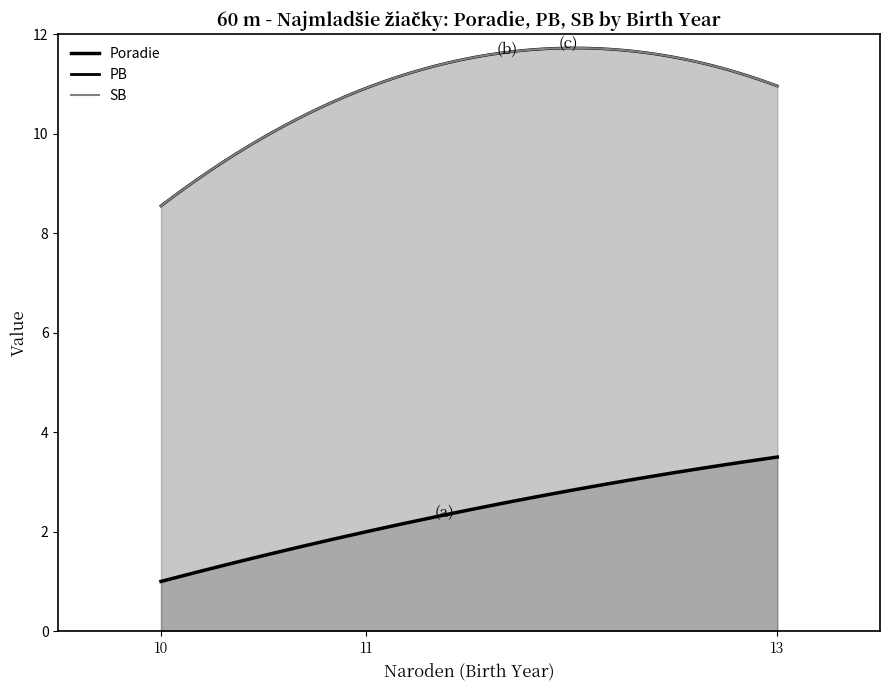

How many lines are shown in the chart?

3